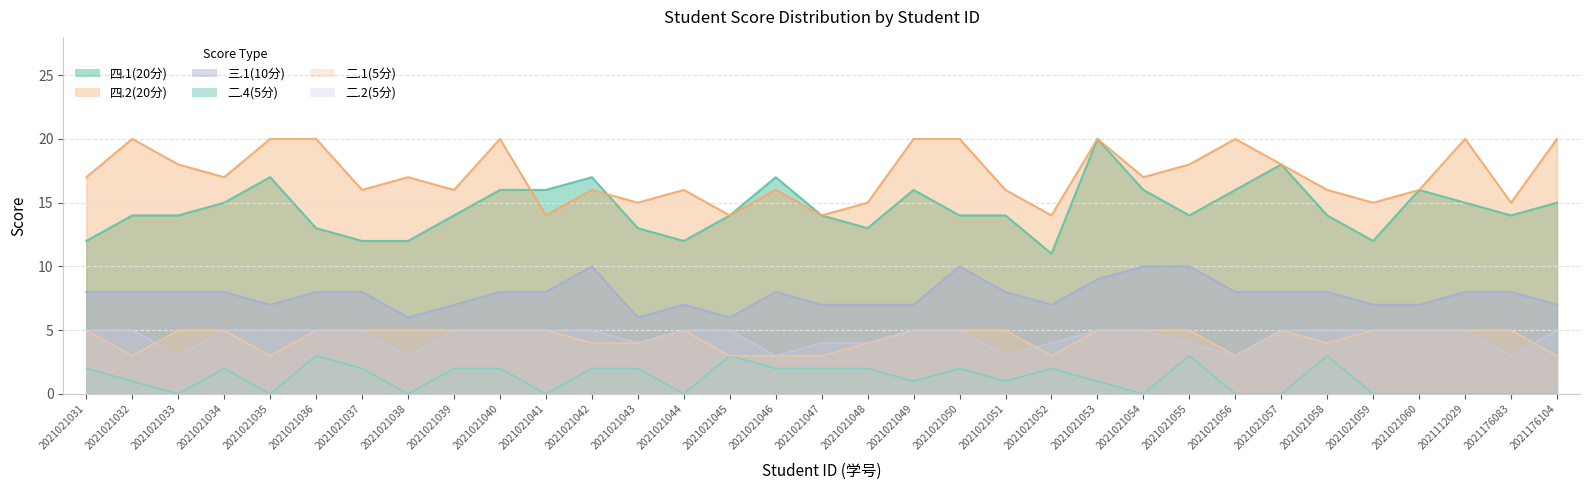

Which series has the widest spread of values?

四.1(20分)